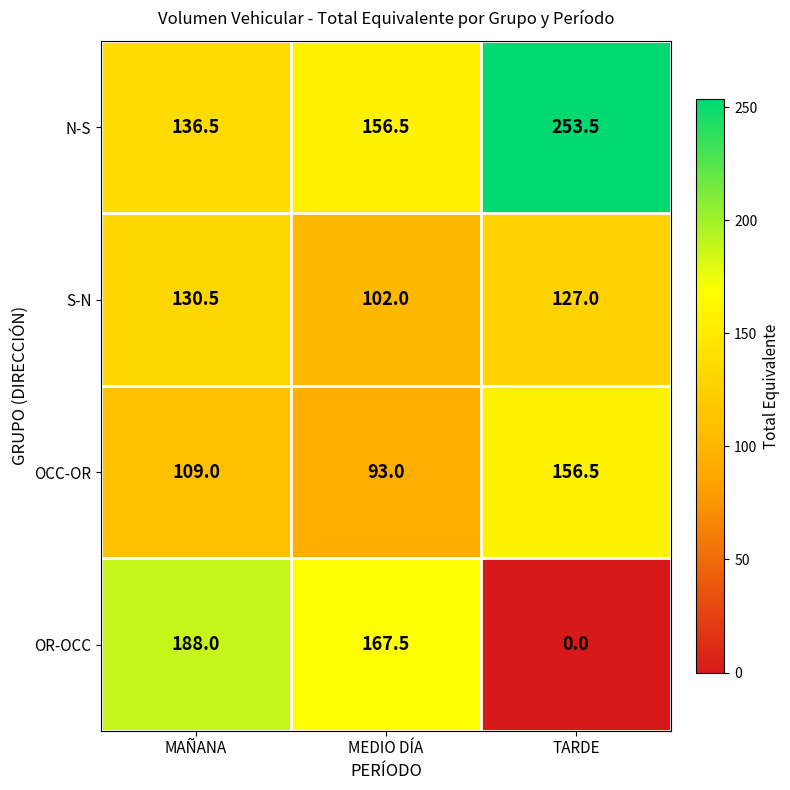

Which category has the lowest value across all series?

TARDE